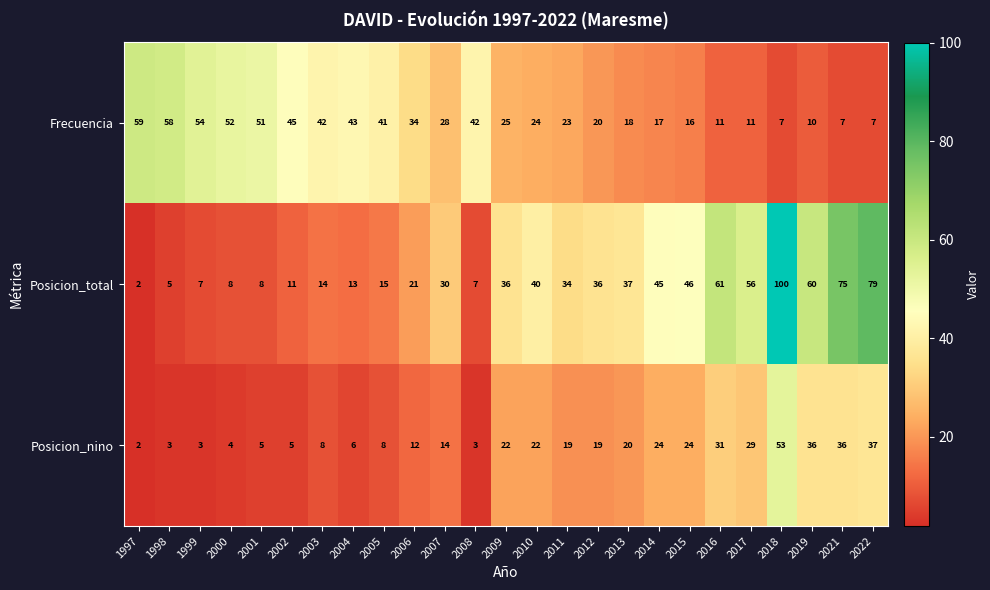

Which category has the highest value in the Posicion_nino series?

2018